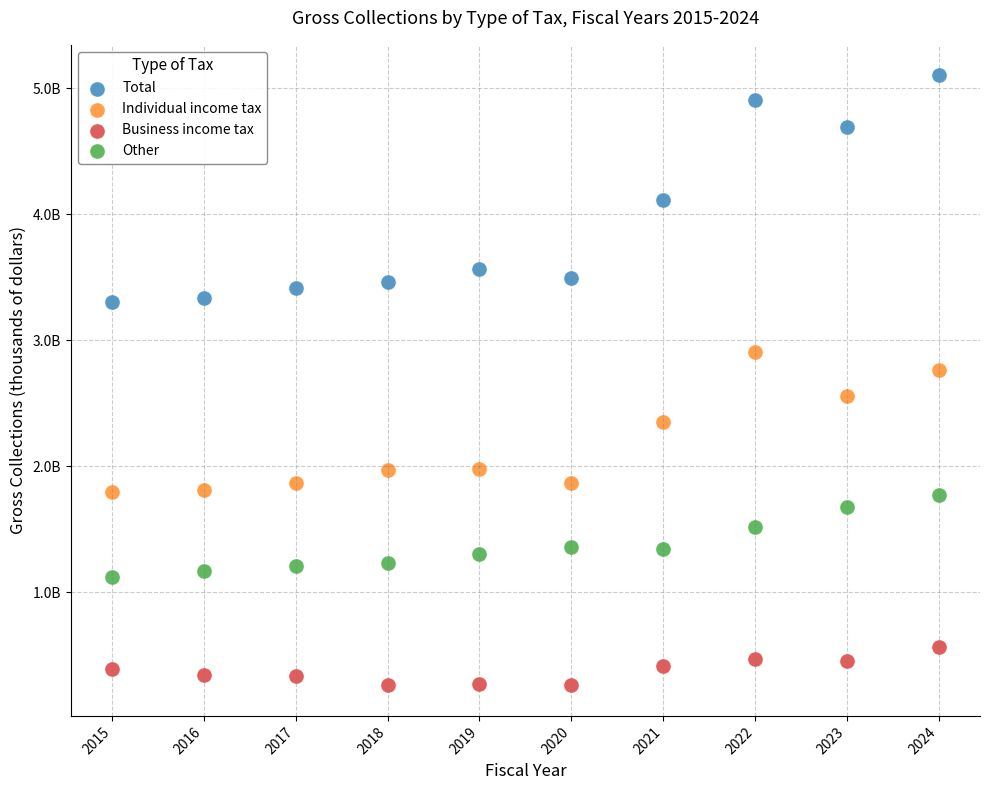

Which series reaches the maximum Y coordinate?

Total